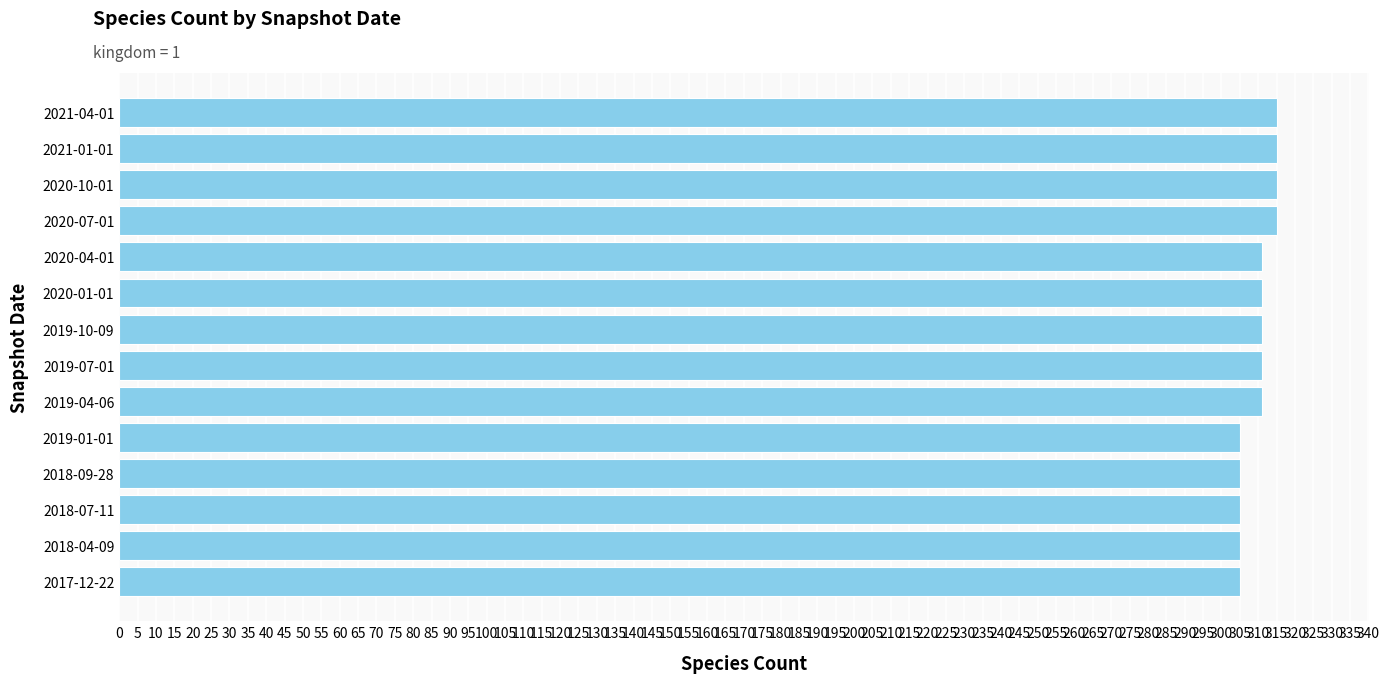

What is the smallest value displayed?

305